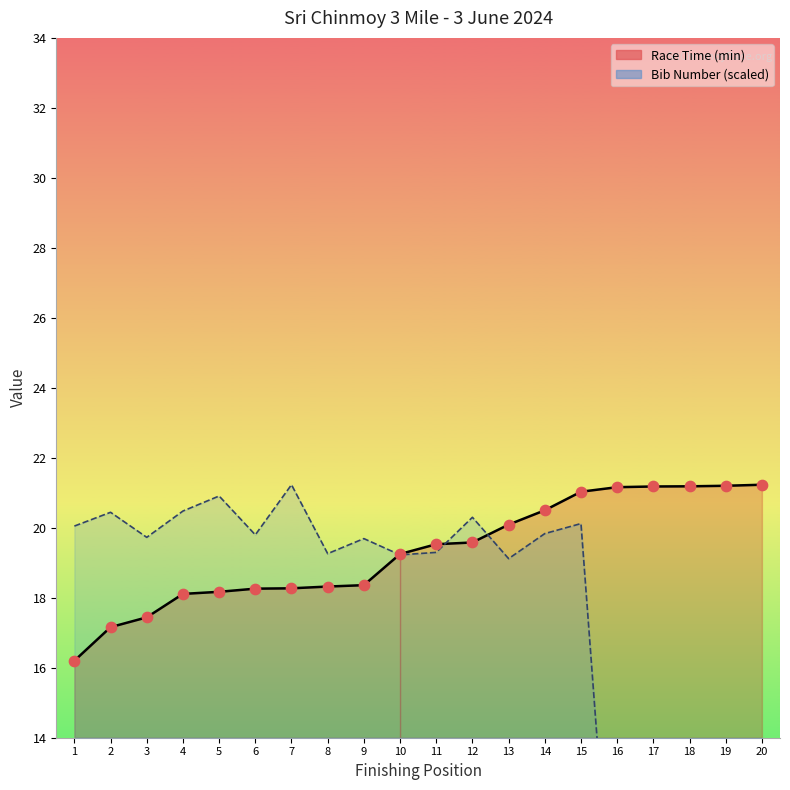

At how many categories does at least one series exceed 2?

20